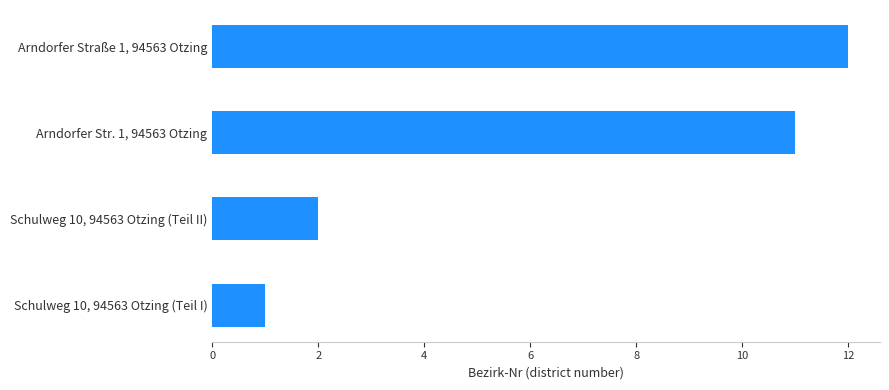

What is the minimum value shown in the chart?

1